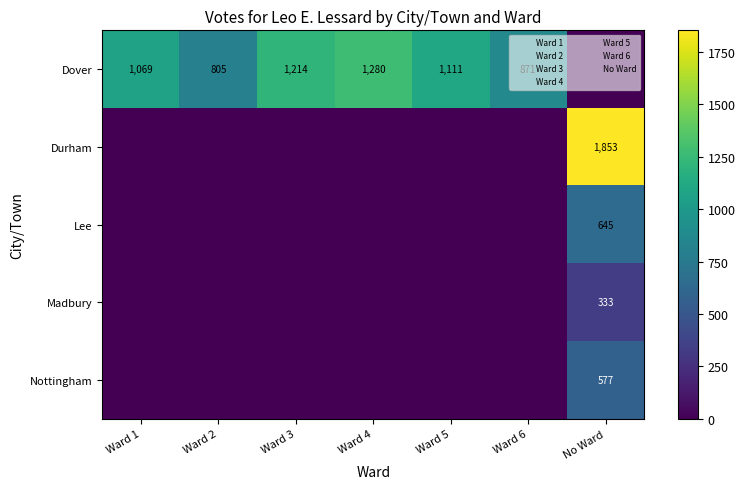

Which series changed the most between Ward 4 and Ward 5?

Dover